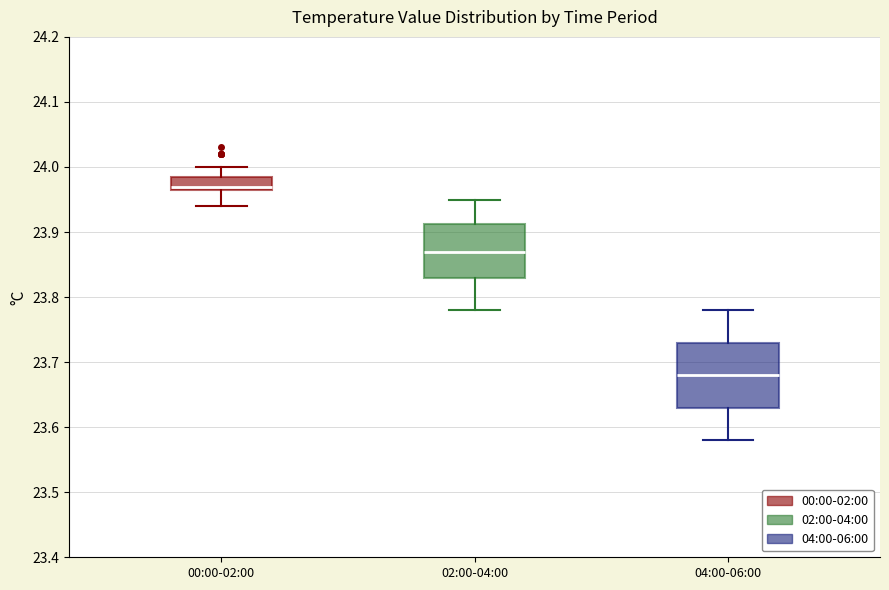

Which box has the highest median line?

00:00-02:00